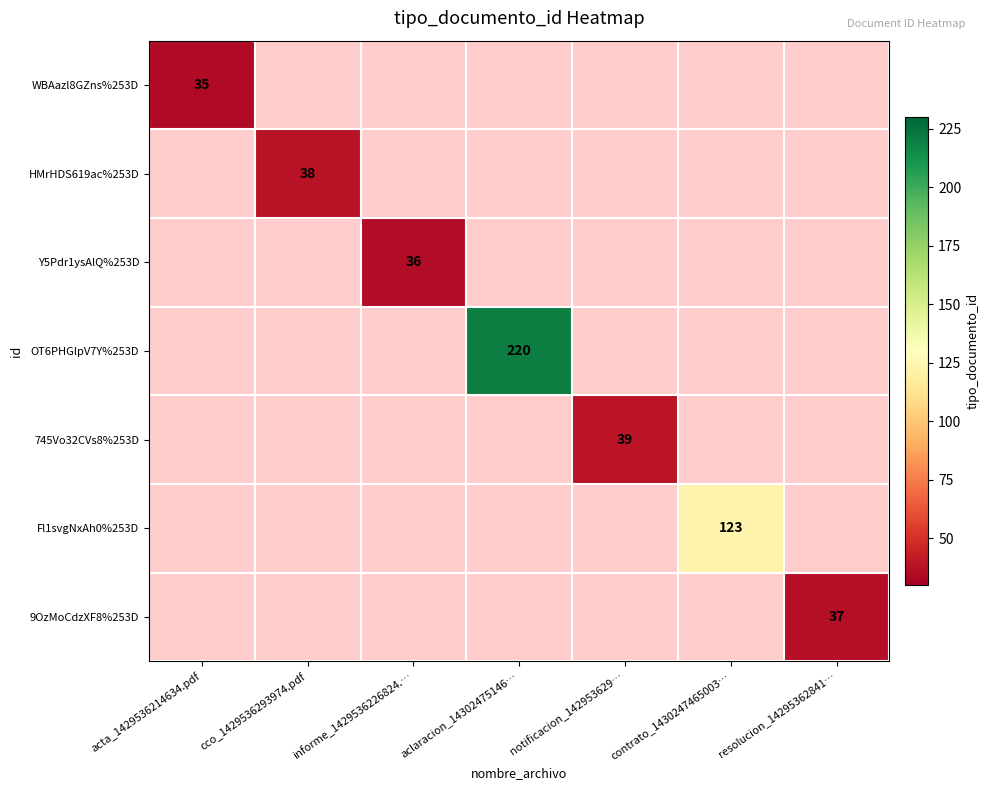

How many categories are shown in the chart?

7